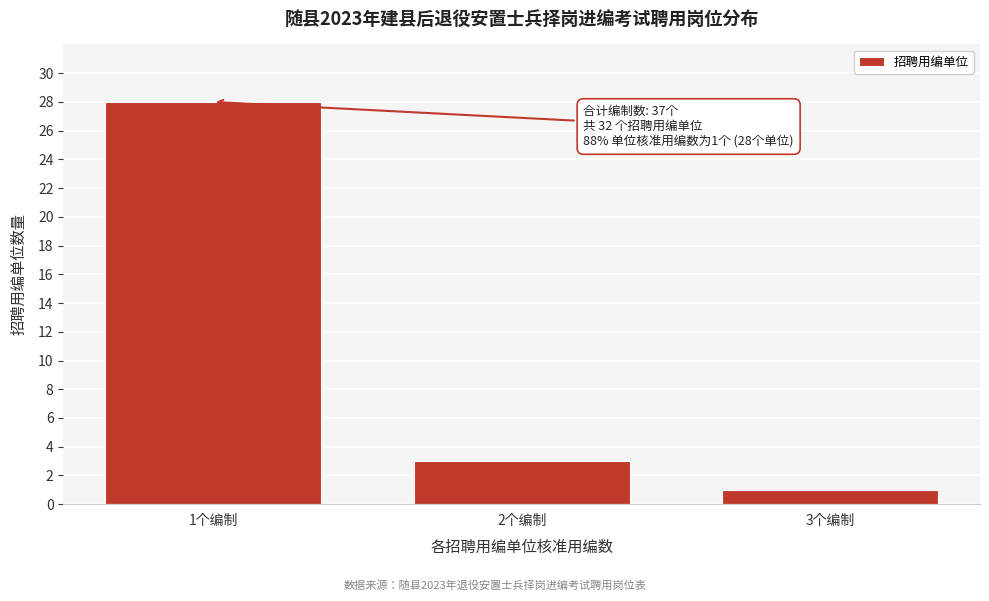

Reading left to right, what are all the values shown in this chart?

28	3	1